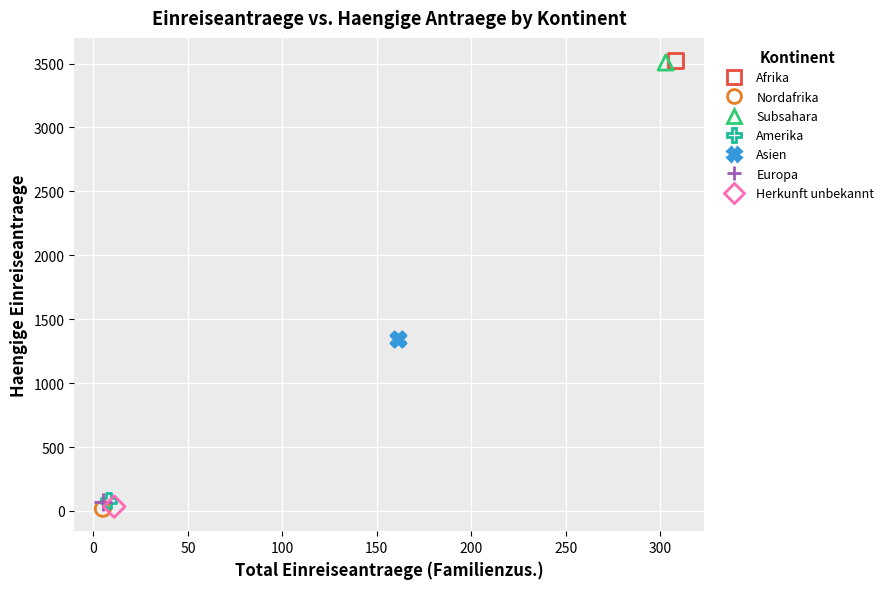

What are all the series names shown in the legend?

Afrika, Nordafrika, Subsahara, Amerika, Asien, Europa, Herkunft unbekannt